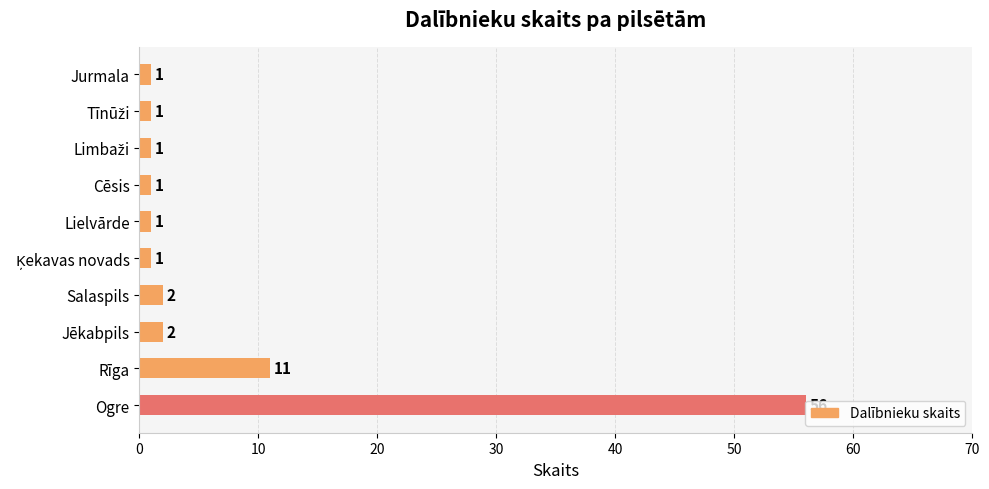

What is the greatest value displayed?

56